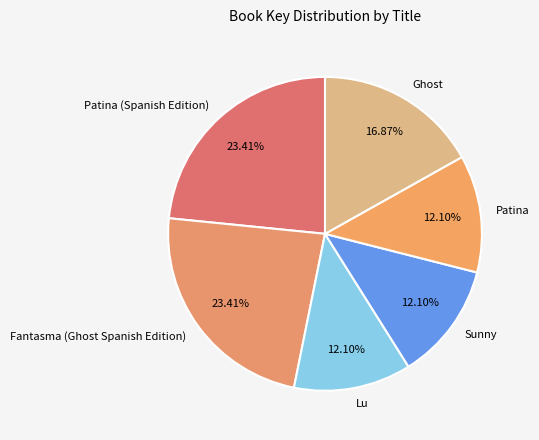

Does Lu represent more than half of the total?

No